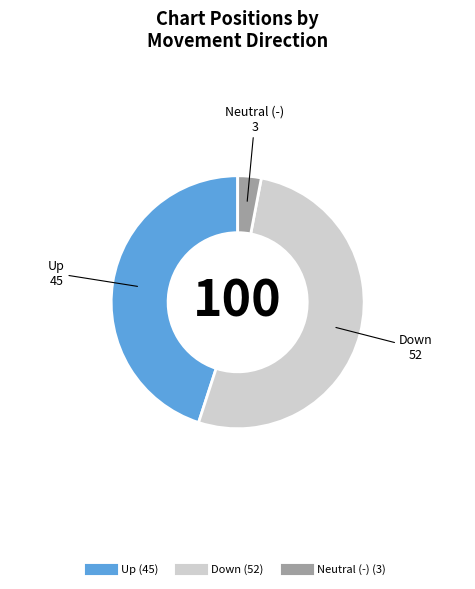

Is there a majority slice in this chart?

Yes